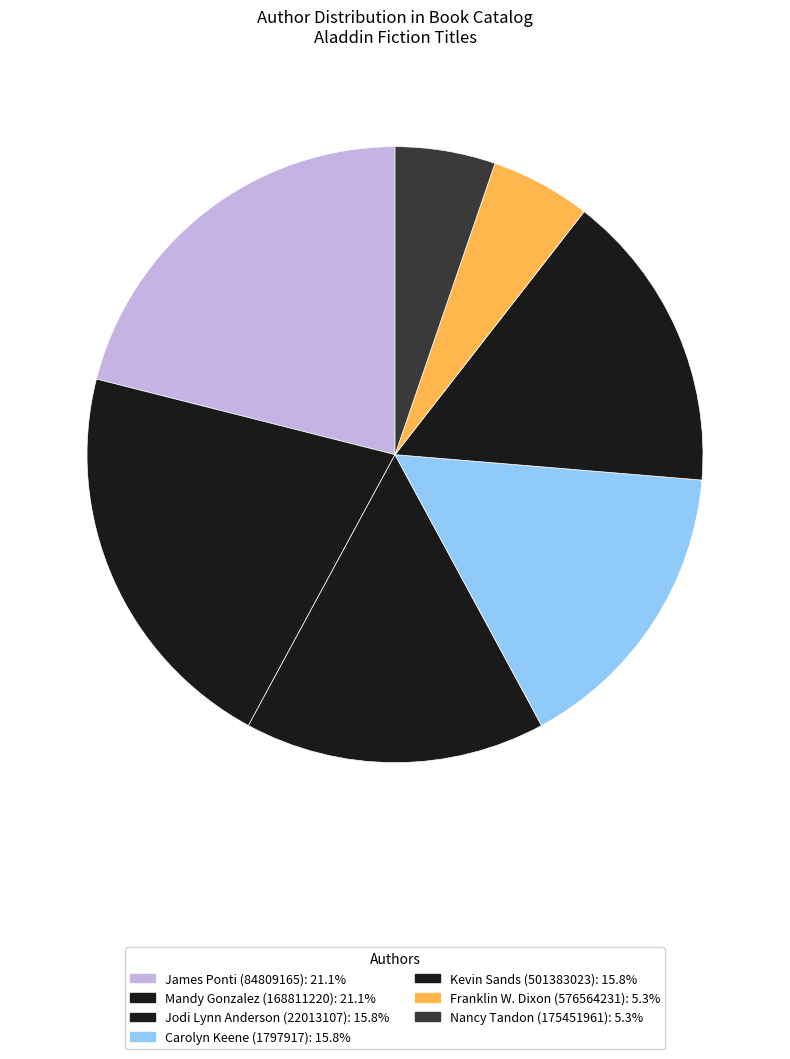

How many segments does this pie chart have?

7